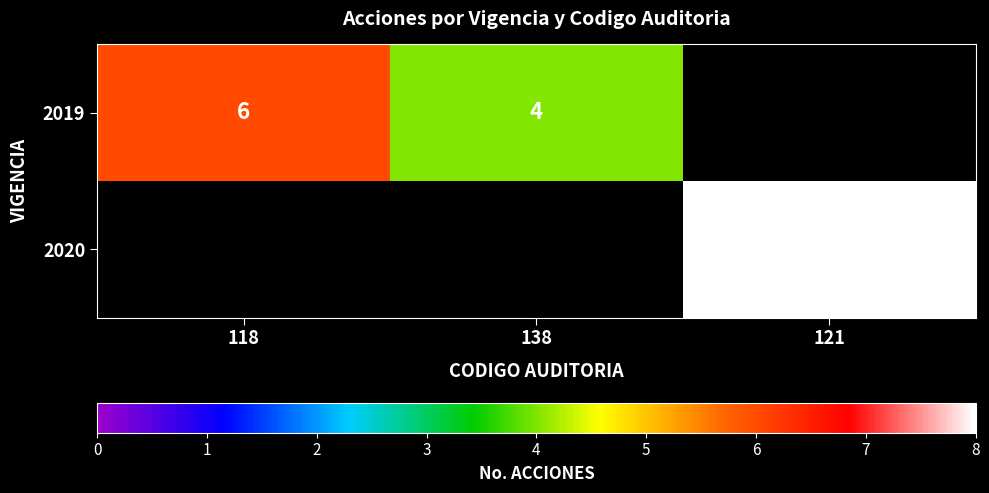

What is the total value across all series at 118?

6